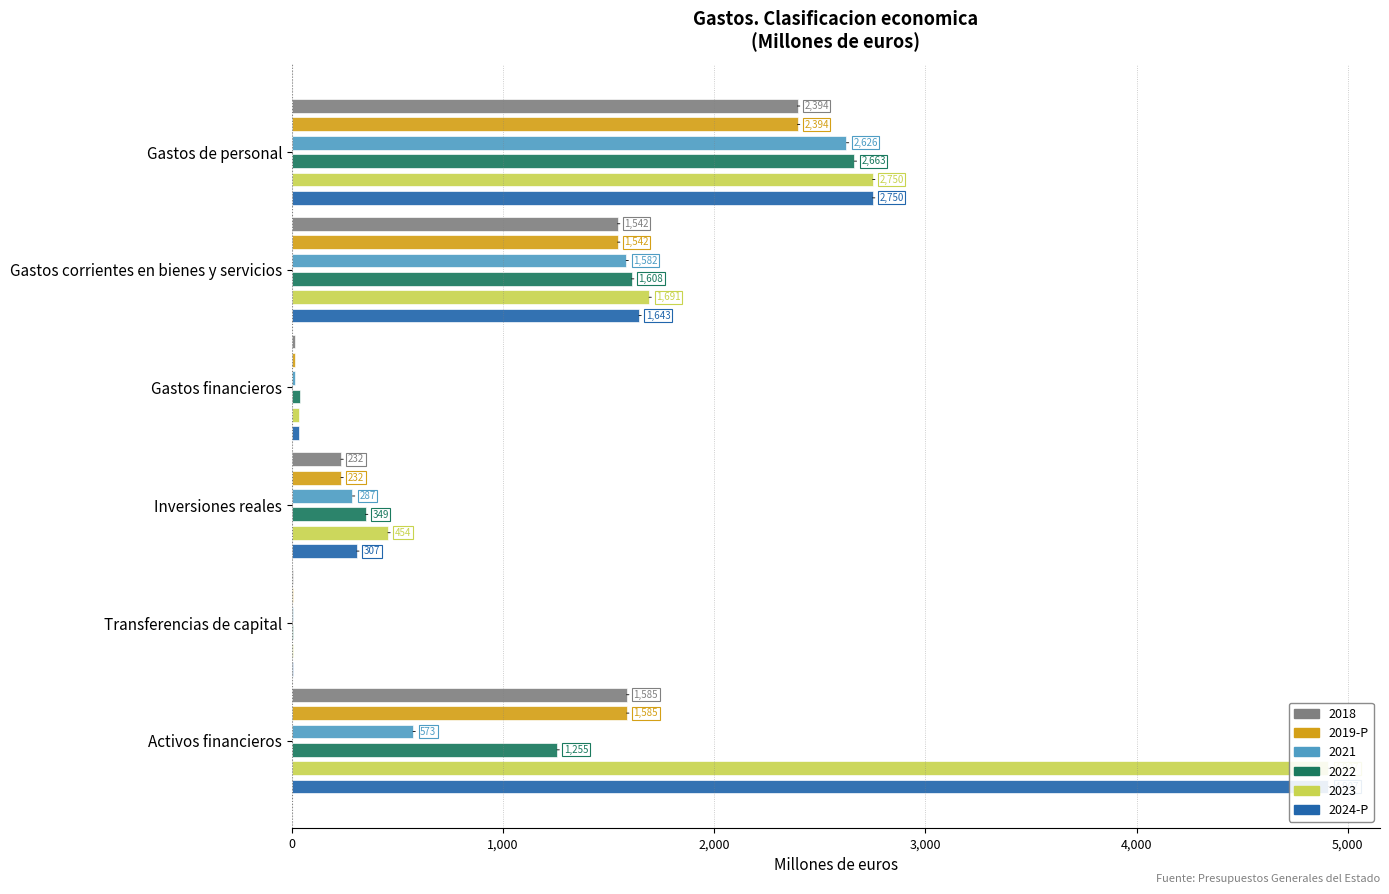

How many categories are shown in the chart?

6